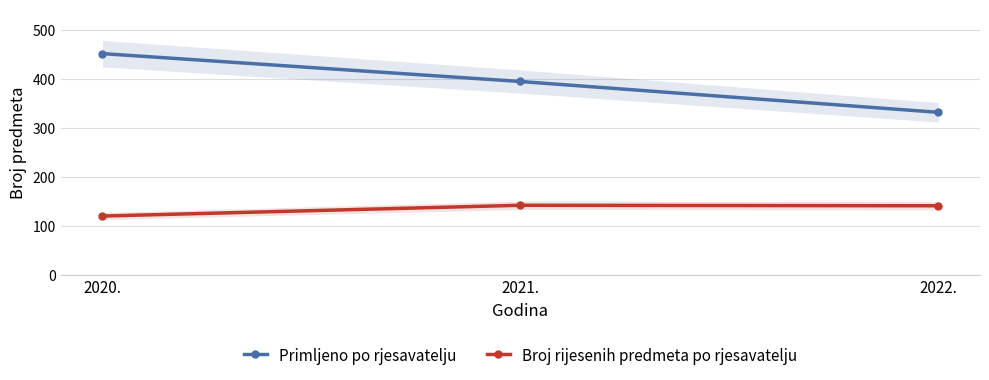

What is the label of the 2nd point from the left?

2021.